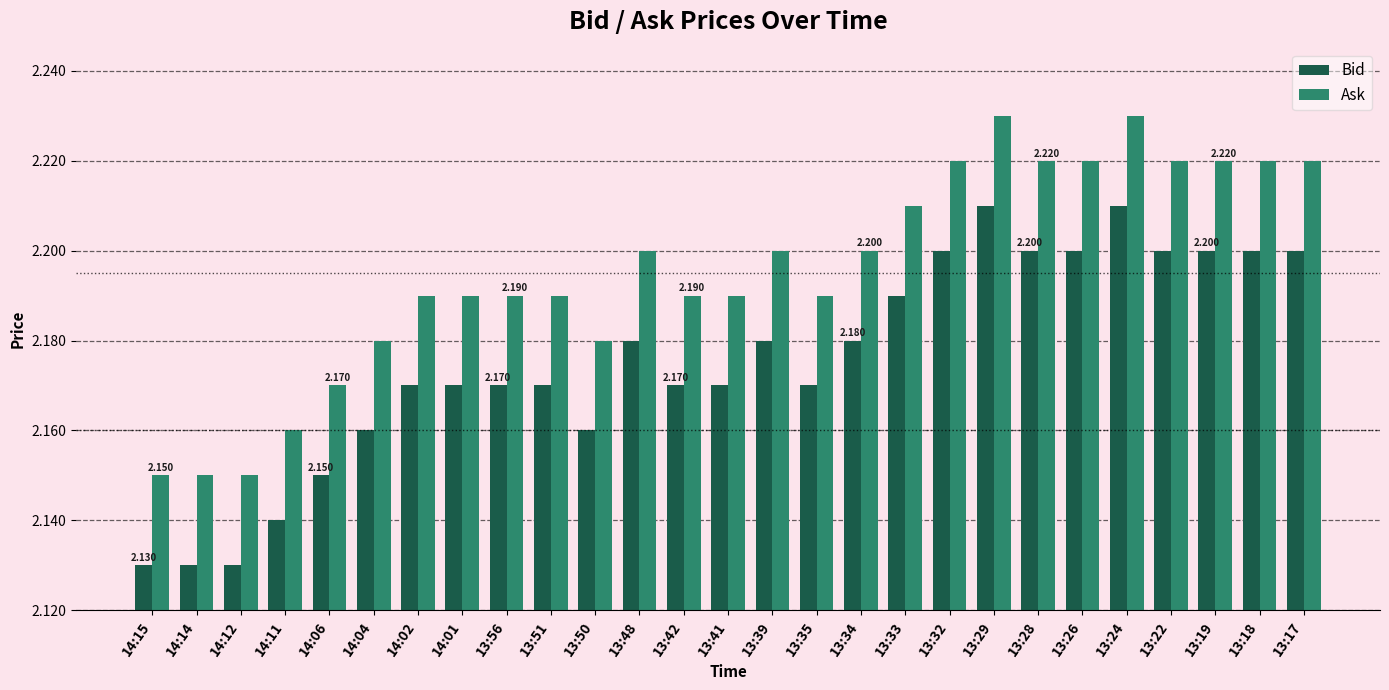

Which series has the largest total across all categories?

Ask